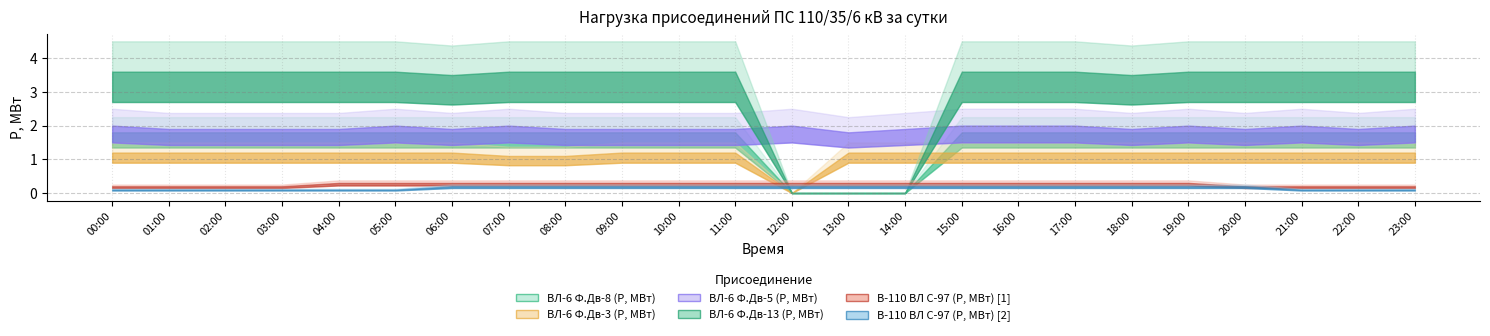

Count the number of categories in the chart.

24